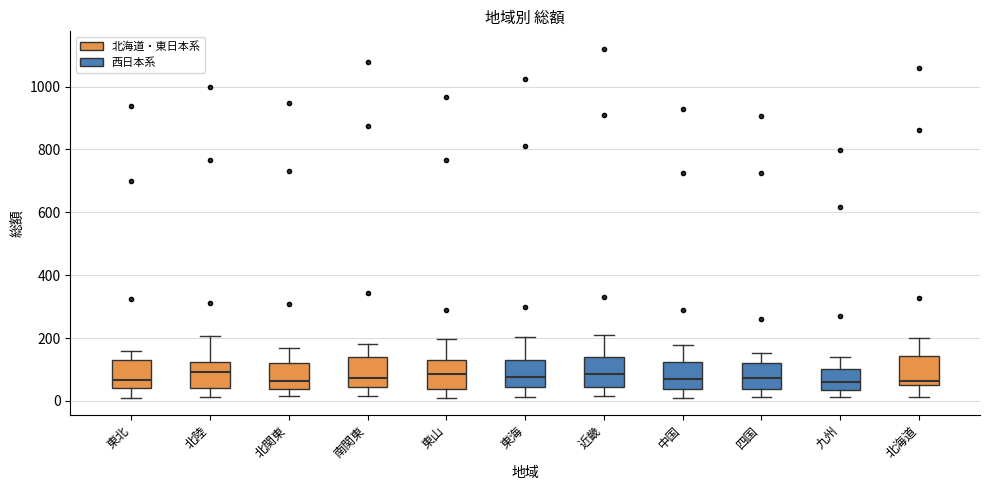

Where does the upper whisker of the box for 四国 end on the y-axis? The values are not printed on the chart, so give them approximately, as read against the axis.

160